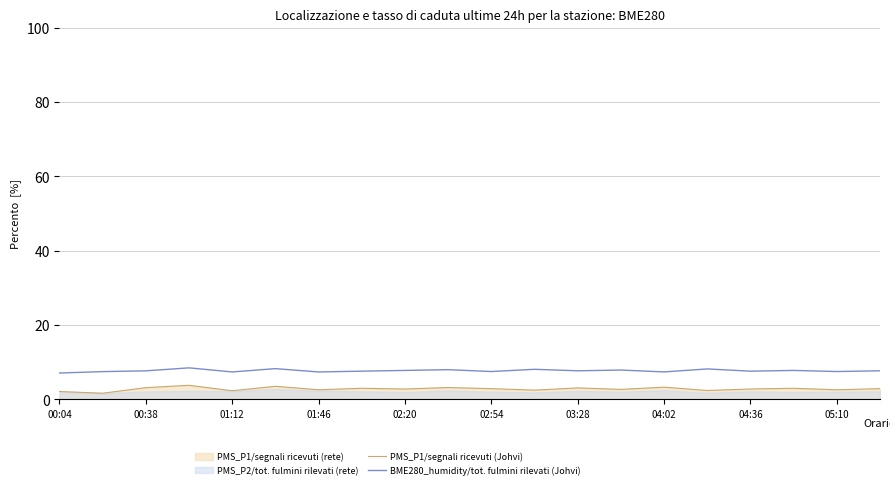

Which series has the widest spread of values?

PMS_P1/segnali ricevuti (Johvi)